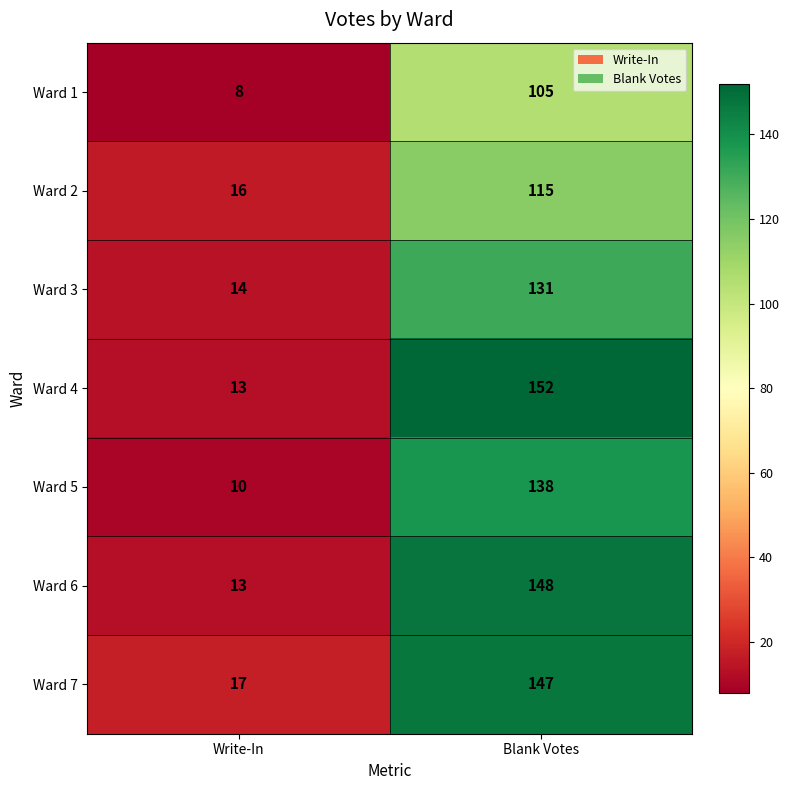

How many distinct data groups are displayed?

7